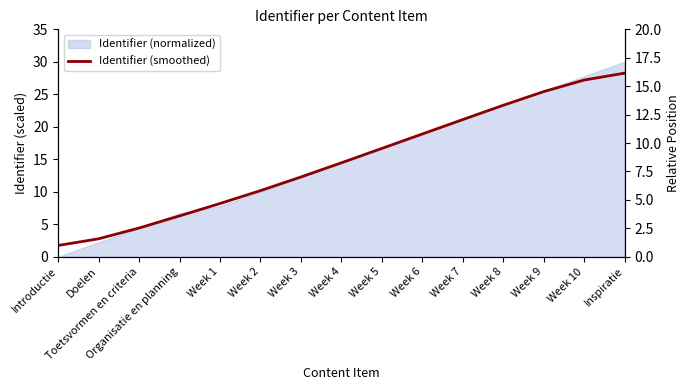

What is the change in value from Doelen to Organisatie en planning?

+3.5